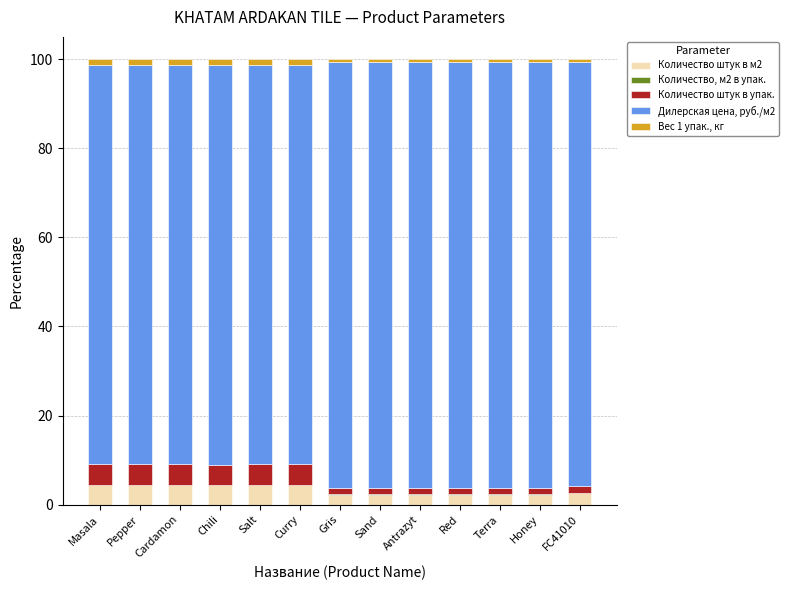

How many data points does each series have?

13